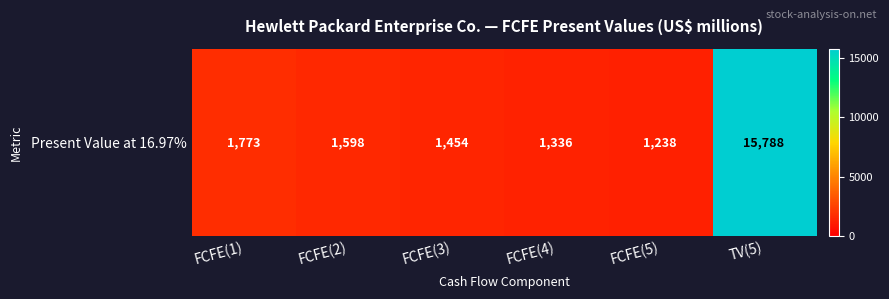

Rank the categories by value from lowest to highest.

FCFE(5), FCFE(4), FCFE(3), FCFE(2), FCFE(1), TV(5)